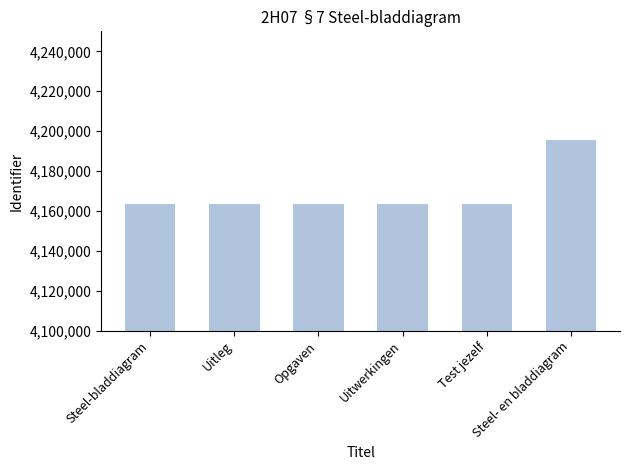

What is the value of the 2nd bar from the left?

4163364